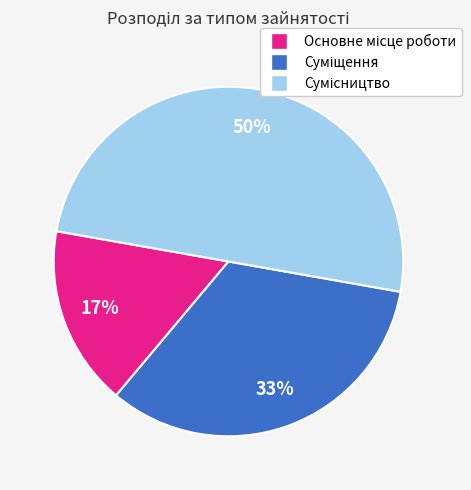

To the nearest percent, what is the average slice percentage?

33%